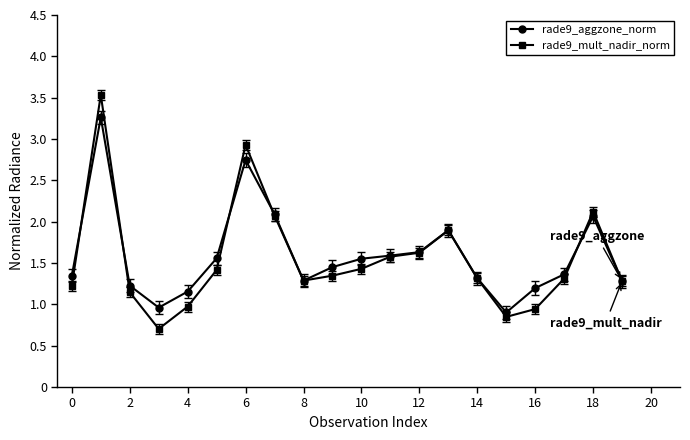

Rank the series by their maximum value, from lowest to highest.

rade9_aggzone_norm, rade9_mult_nadir_norm